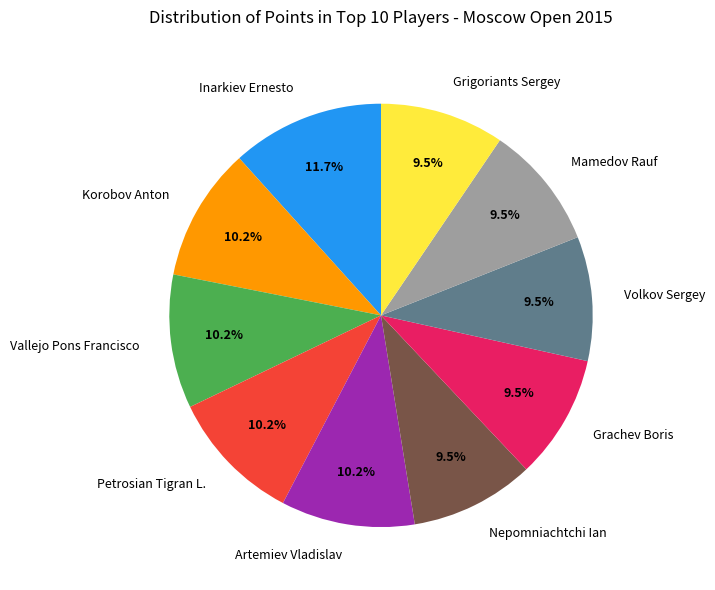

To the nearest percent, what is the combined percentage of Korobov Anton and Mamedov Rauf?

20%